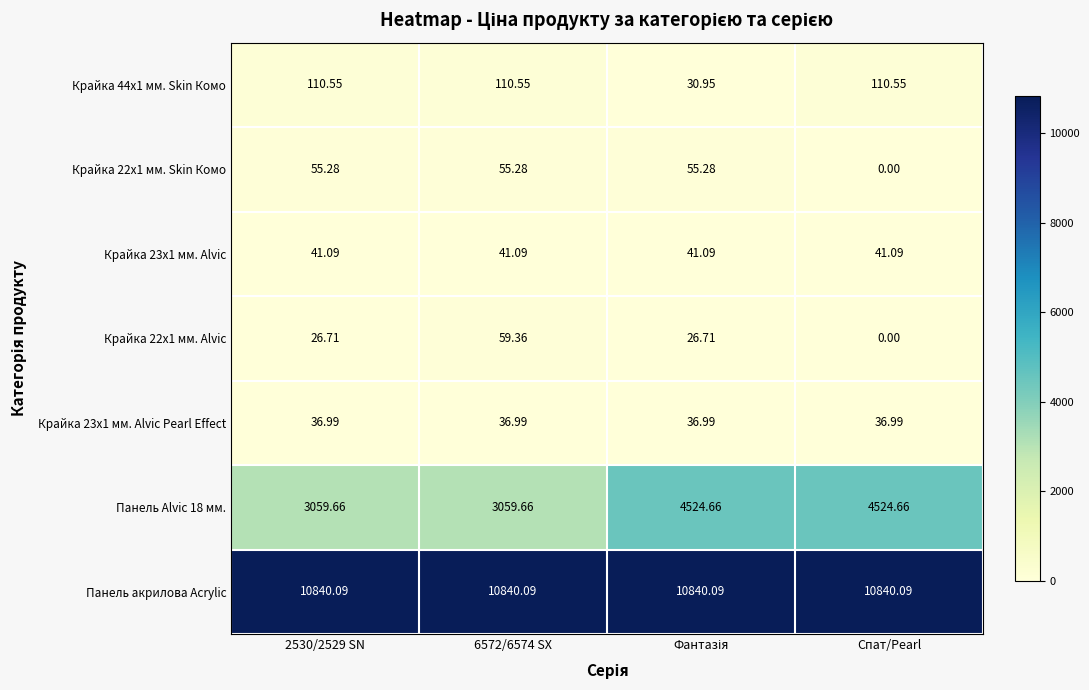

Which series has the largest range (max minus min)?

Панель Alvic 18 мм.